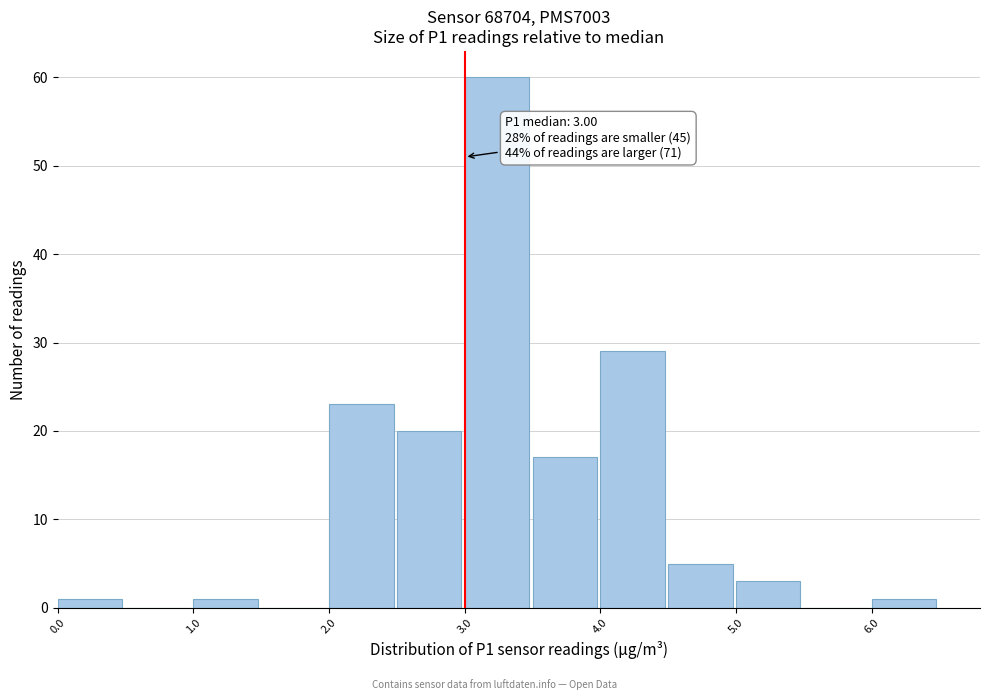

Which range on the x-axis has the tallest bar?

3.0 to 3.5